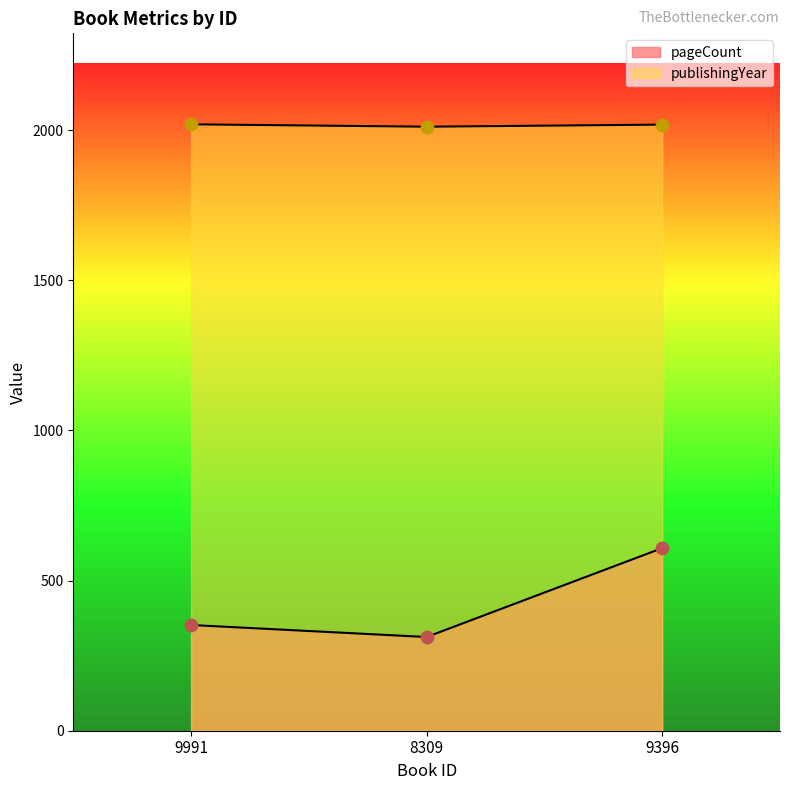

At how many categories does at least one series exceed 1238?

3